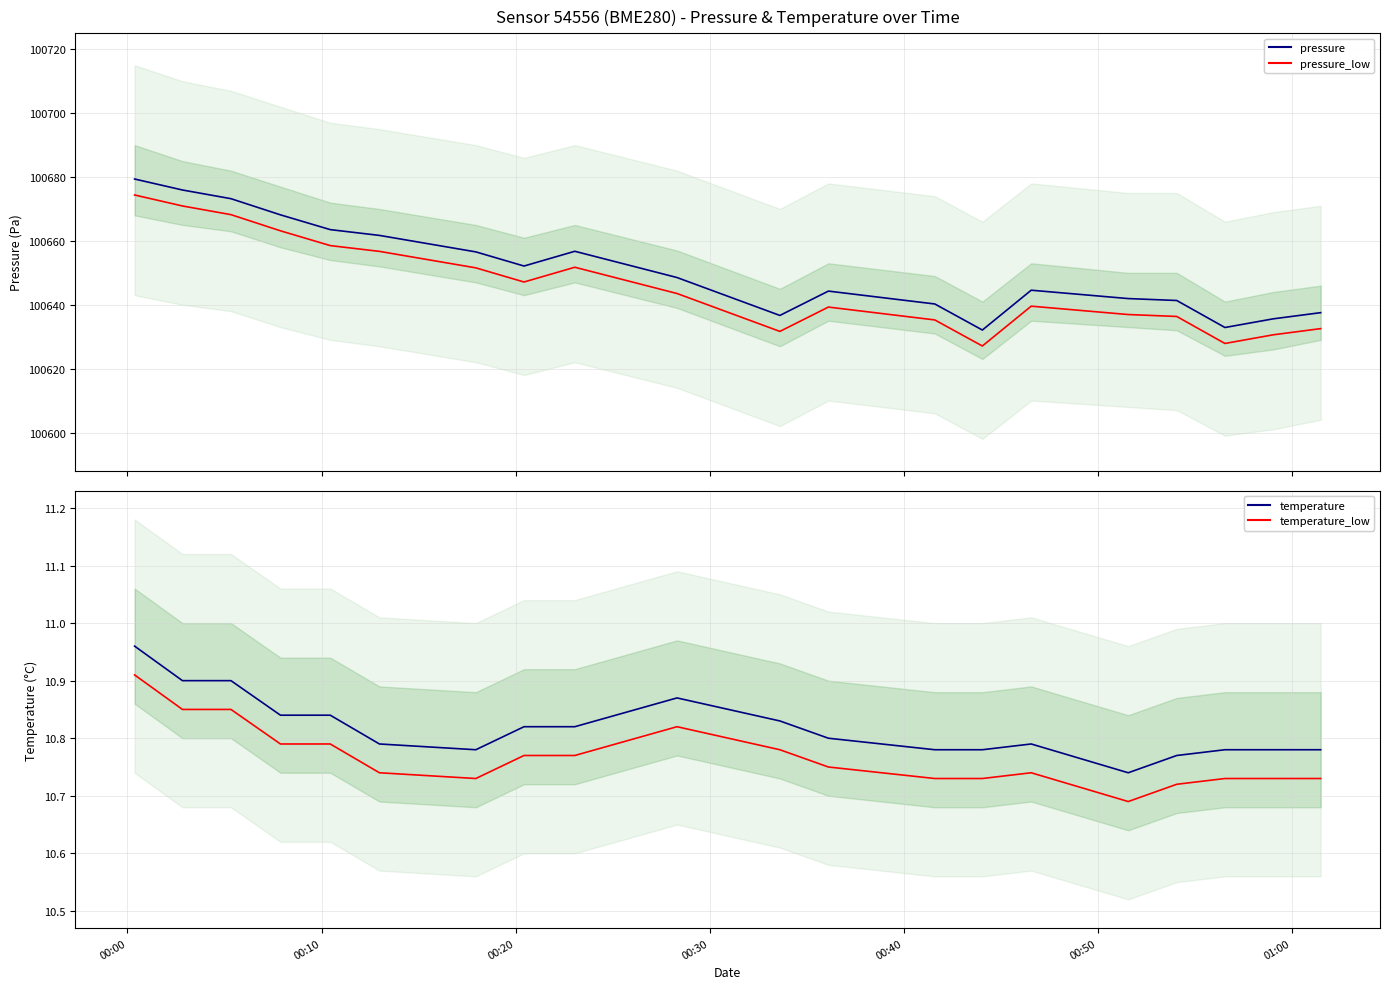

What value does the temperature_low series have at 00:50?

10.7